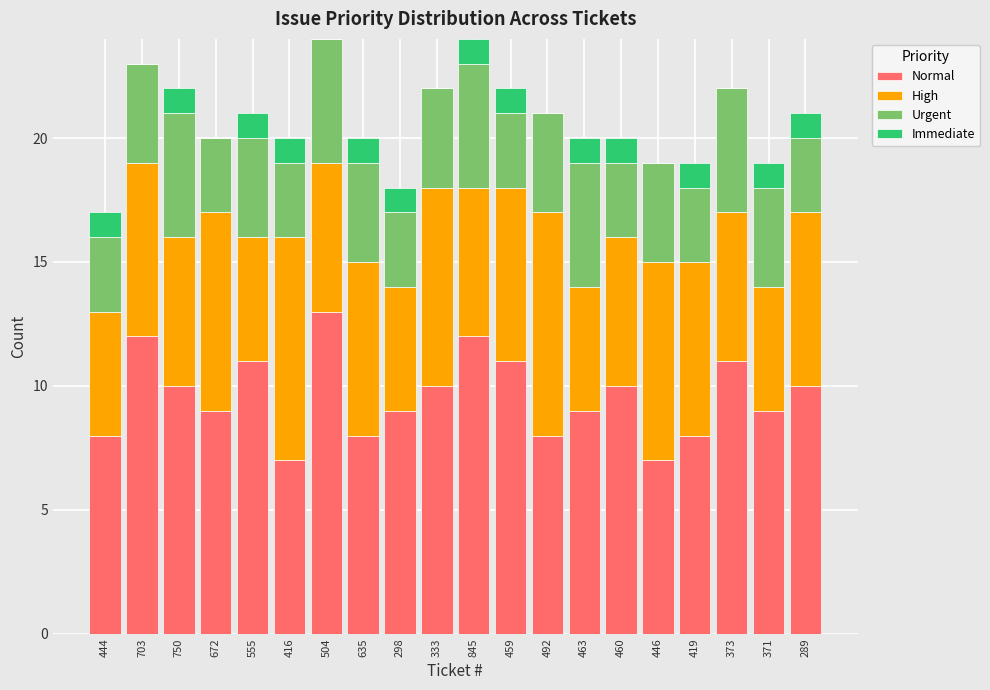

Which category has the highest value in the Normal series?

504